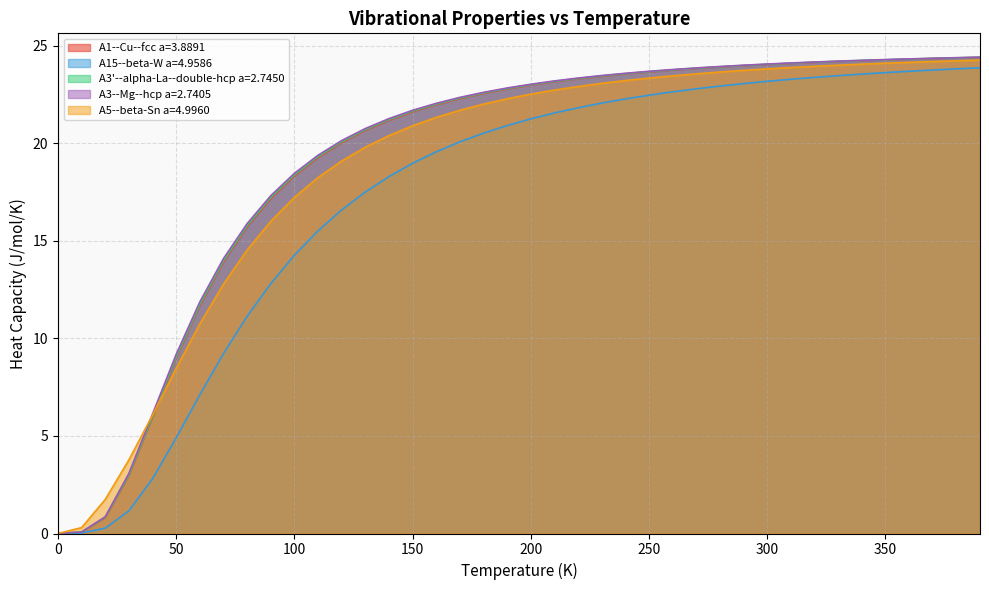

What is the average value of the A15--beta-W a=4.9586 series?

17.3